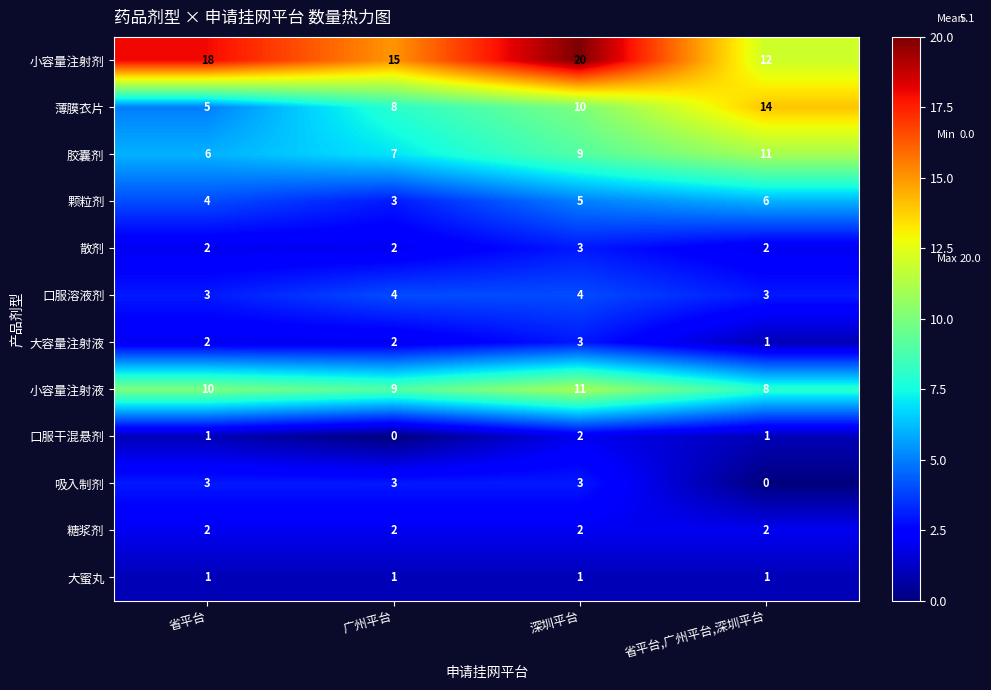

Rank the categories by 小容量注射液 value from lowest to highest.

省平台,广州平台,深圳平台, 广州平台, 省平台, 深圳平台